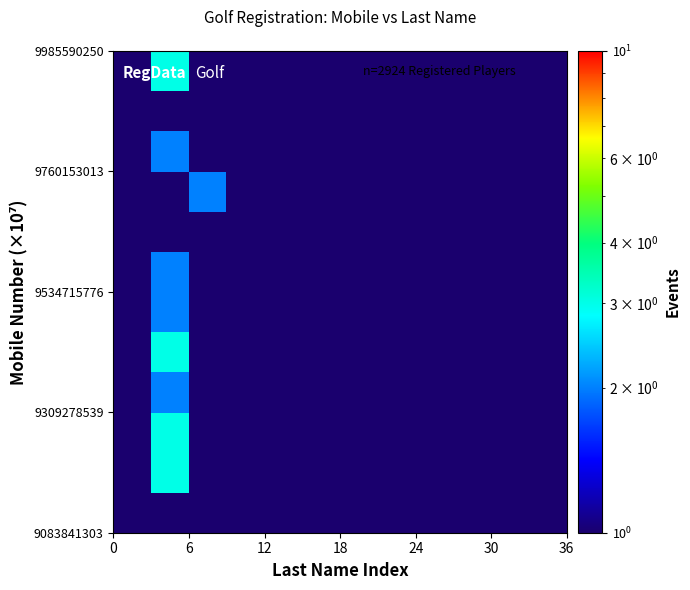

At which category is the sum across all series the highest?

6